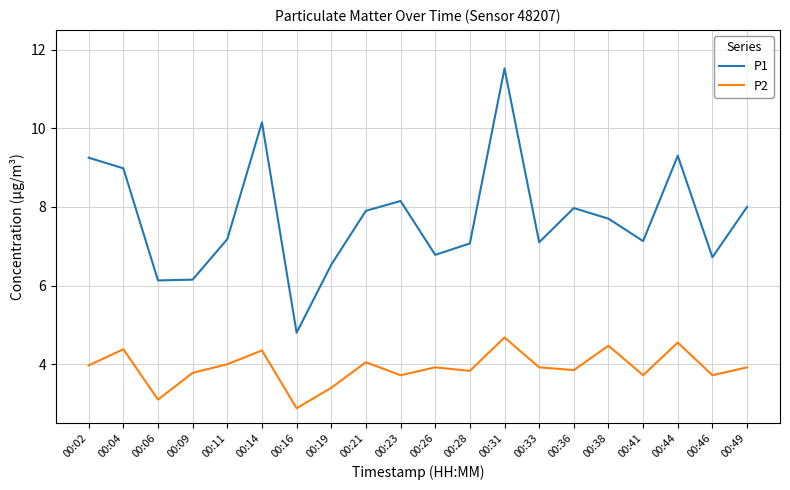

Is it true that P1 equals 5.4 at 00:23?

False